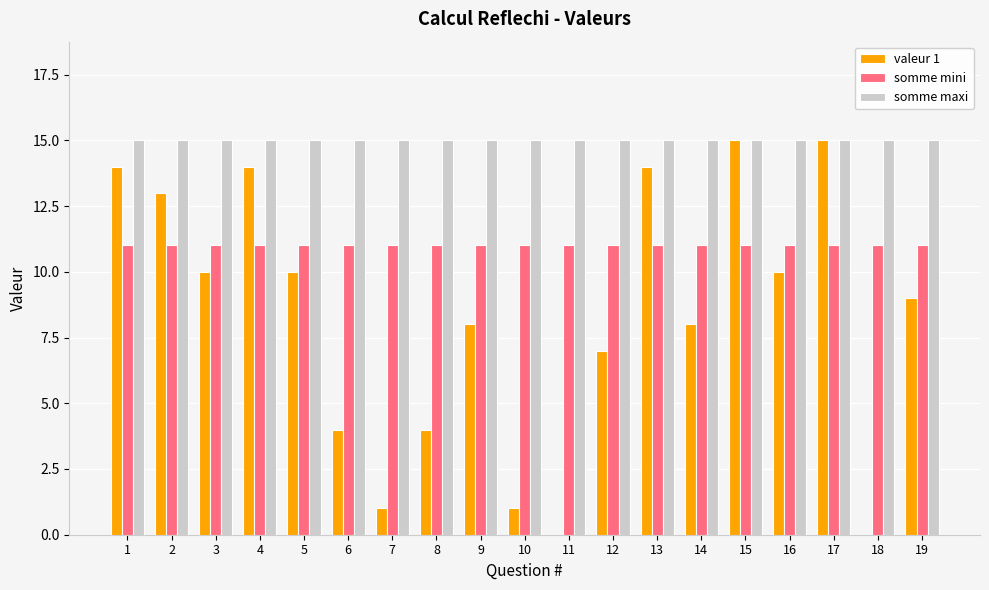

Which series has the largest range (max minus min)?

valeur 1